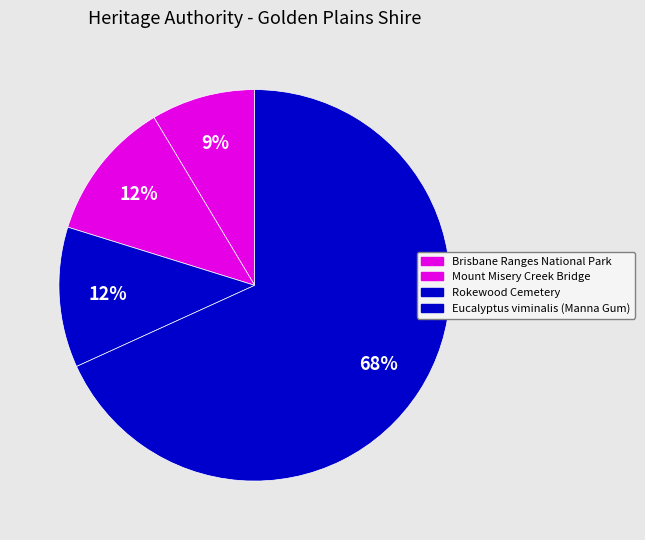

How many segments does this pie chart have?

4